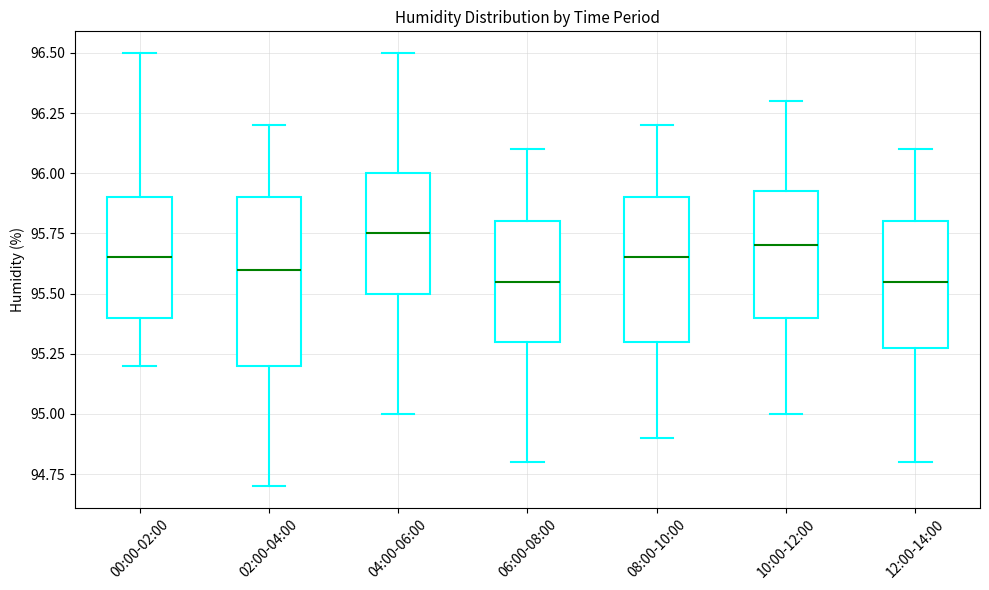

Reading left to right, read every box against the y-axis: the position of its median line, the range the box covers, and the ends of its whiskers. The values are not printed on the chart, so give them approximately, as read against the axis.

00:00-02:00: median 95.65, box 95.40 to 95.90, whiskers 95.20 to 96.50
02:00-04:00: median 95.60, box 95.20 to 95.90, whiskers 94.70 to 96.20
04:00-06:00: median 95.75, box 95.50 to 96.00, whiskers 95.00 to 96.50
06:00-08:00: median 95.55, box 95.30 to 95.80, whiskers 94.80 to 96.10
08:00-10:00: median 95.65, box 95.30 to 95.90, whiskers 94.90 to 96.20
10:00-12:00: median 95.70, box 95.40 to 95.95, whiskers 95.00 to 96.30
12:00-14:00: median 95.55, box 95.30 to 95.80, whiskers 94.80 to 96.10